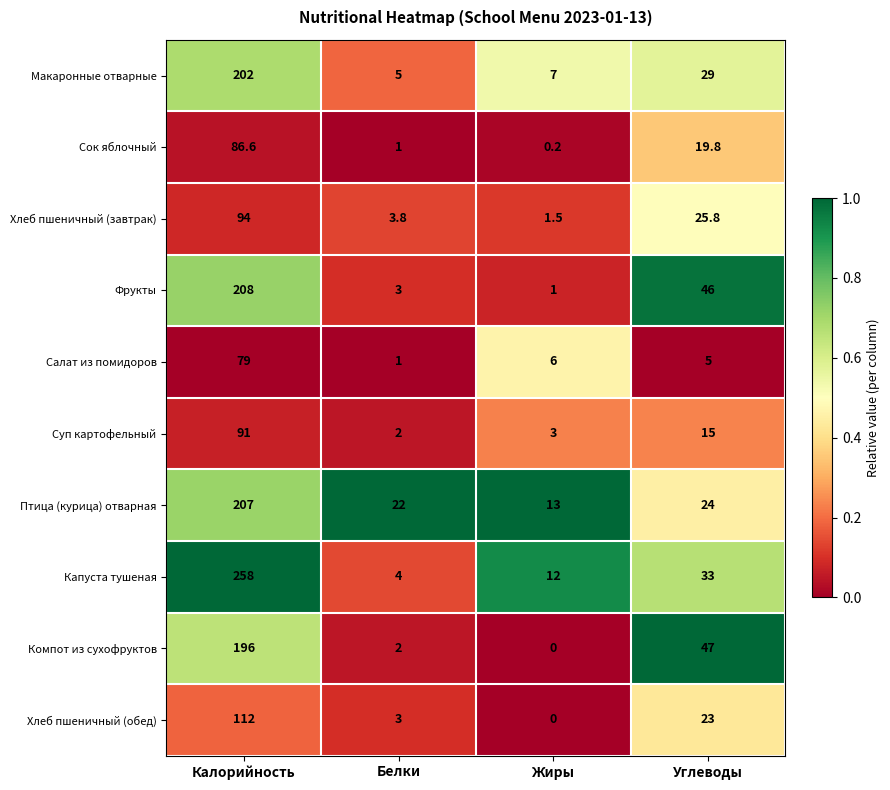

Between Калорийность and Белки, which series saw the biggest shift?

Капуста тушеная